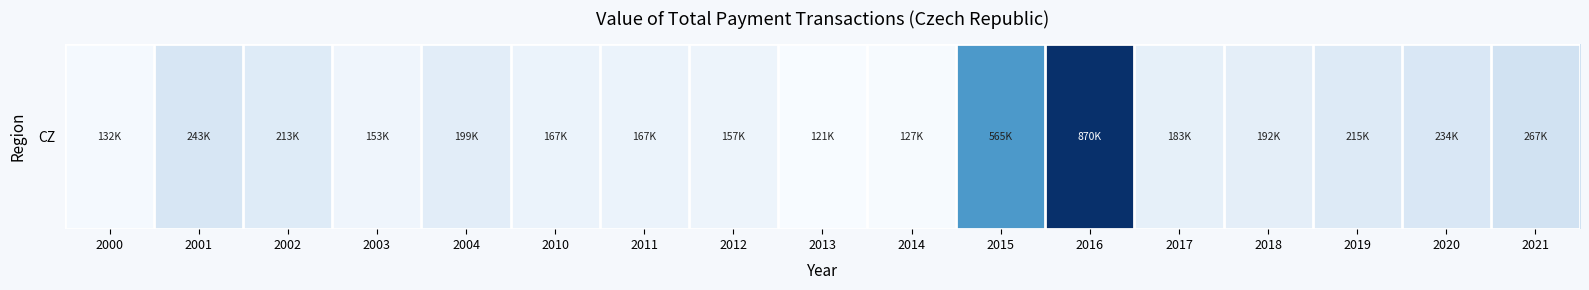

What is the difference between the values at 2017 and 2004?

15895.7